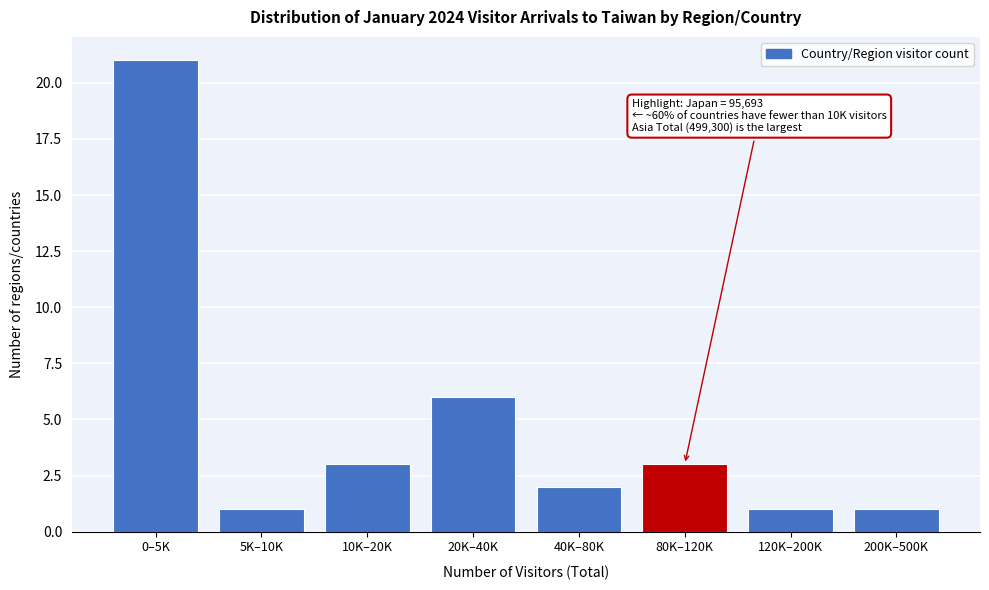

Reading left to right, what are all the values shown in this chart?

21	1	3	6	2	3	1	1